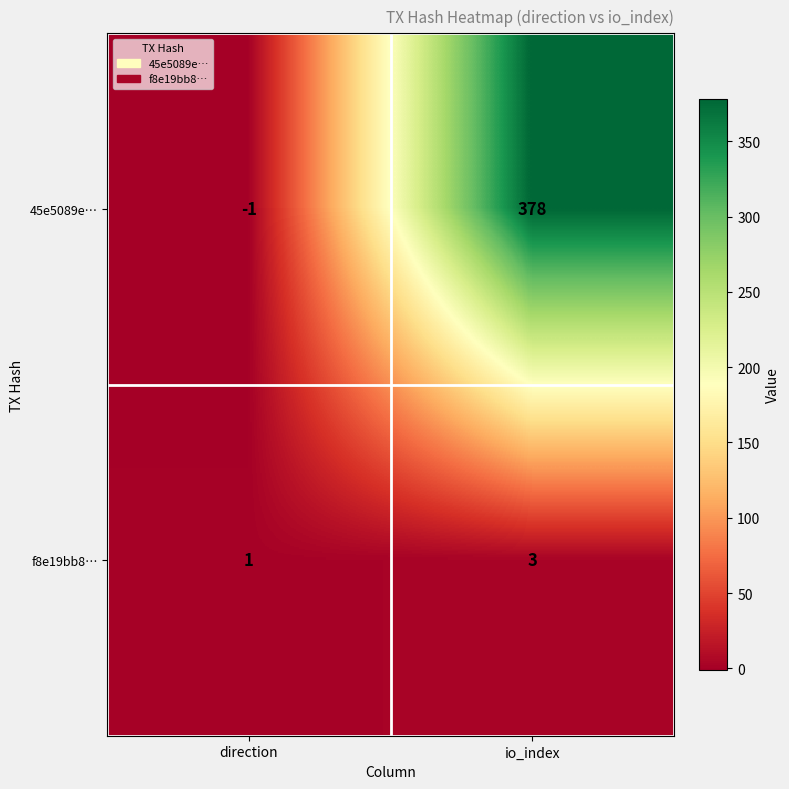

How many data points in f8e19bb8… are less than 3?

1